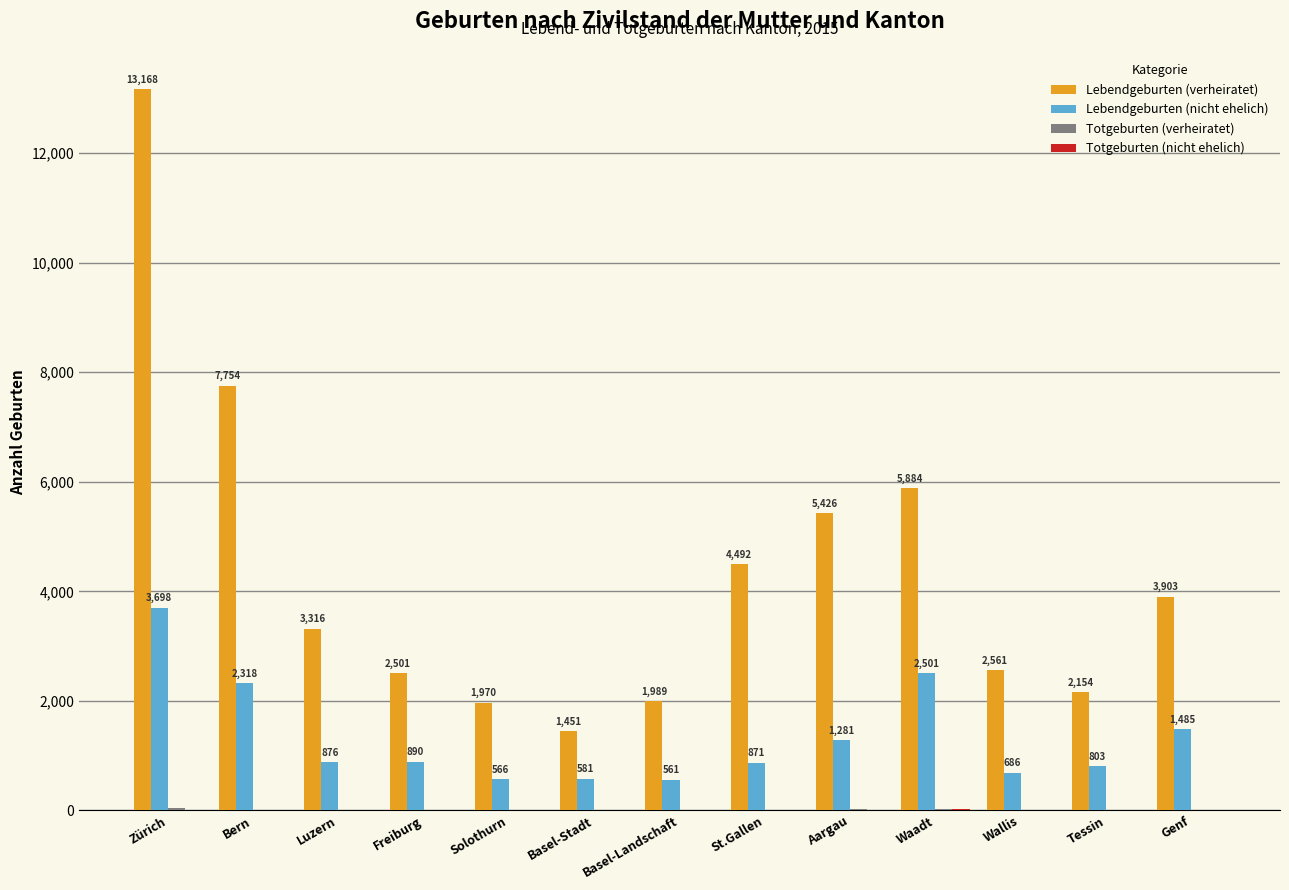

What is the difference between the Lebendgeburten (nicht ehelich) values at Wallis and Genf?

799